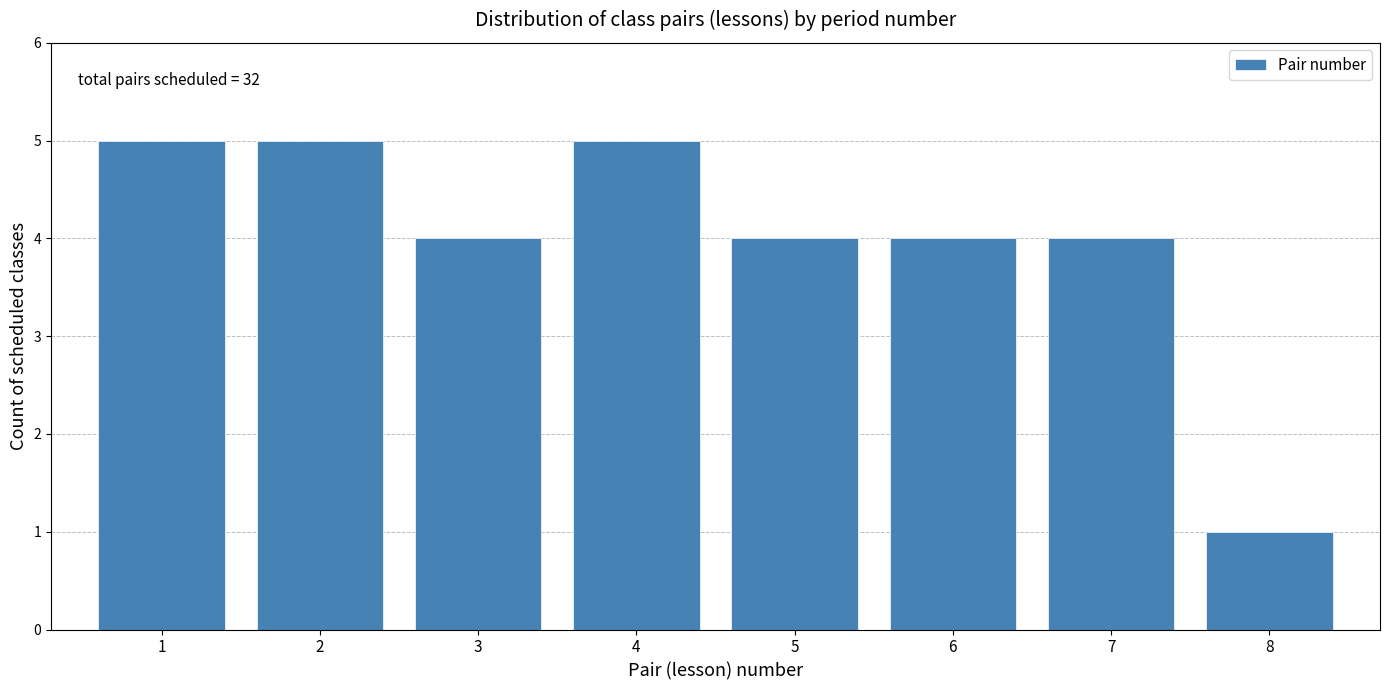

Reading left to right, extract all data points from this chart.

1=5	2=5	3=4	4=5	5=4	6=4	7=4	8=1